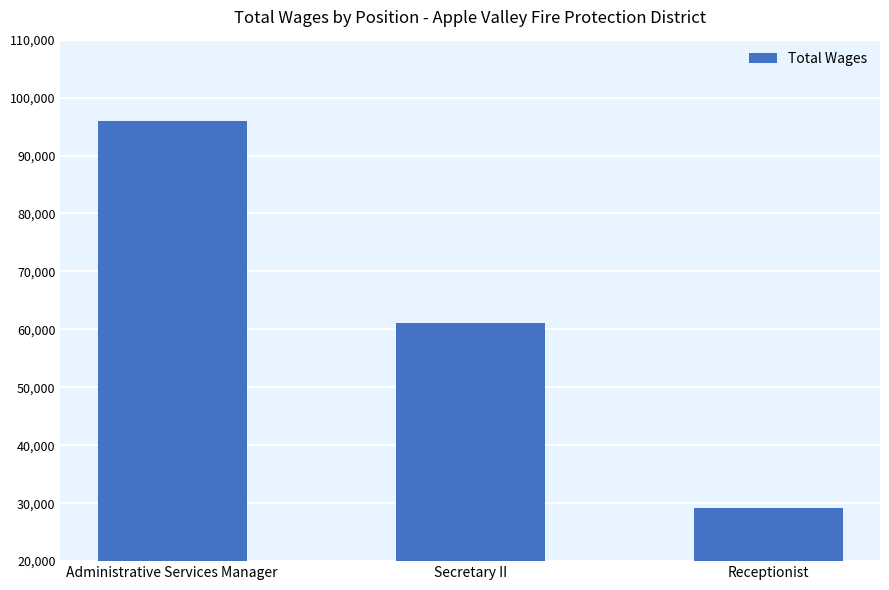

Rank the categories by value from lowest to highest.

Receptionist, Secretary II, Administrative Services Manager